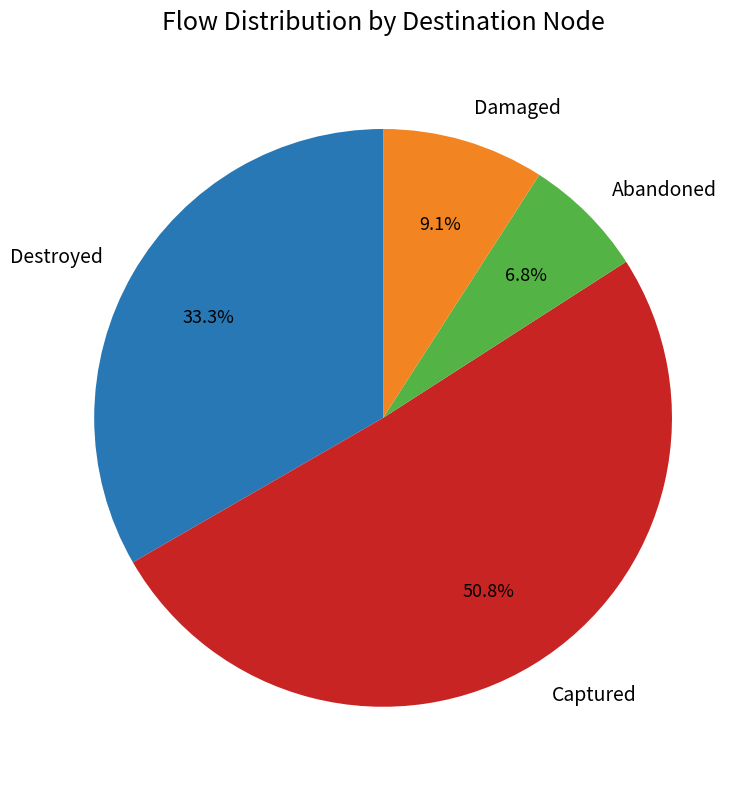

What is the smallest slice in the pie chart?

Abandoned